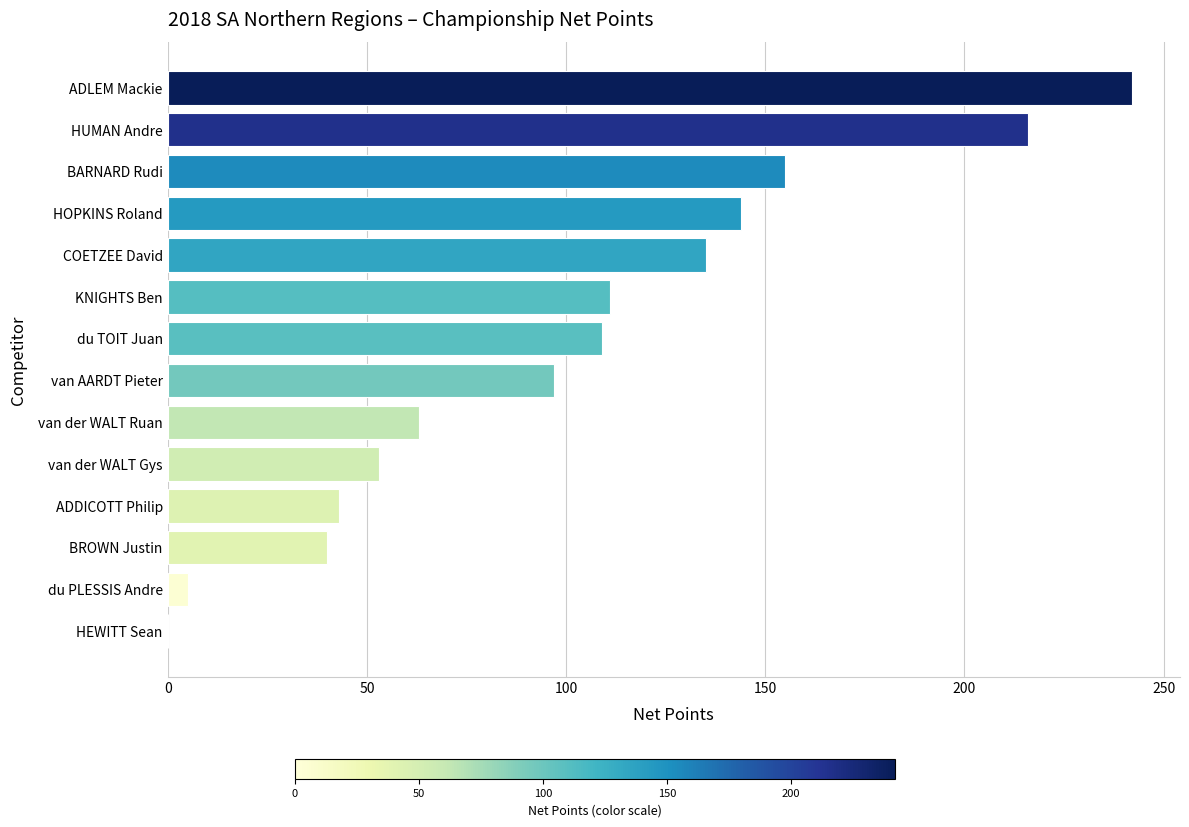

What is the maximum value shown in the chart?

242